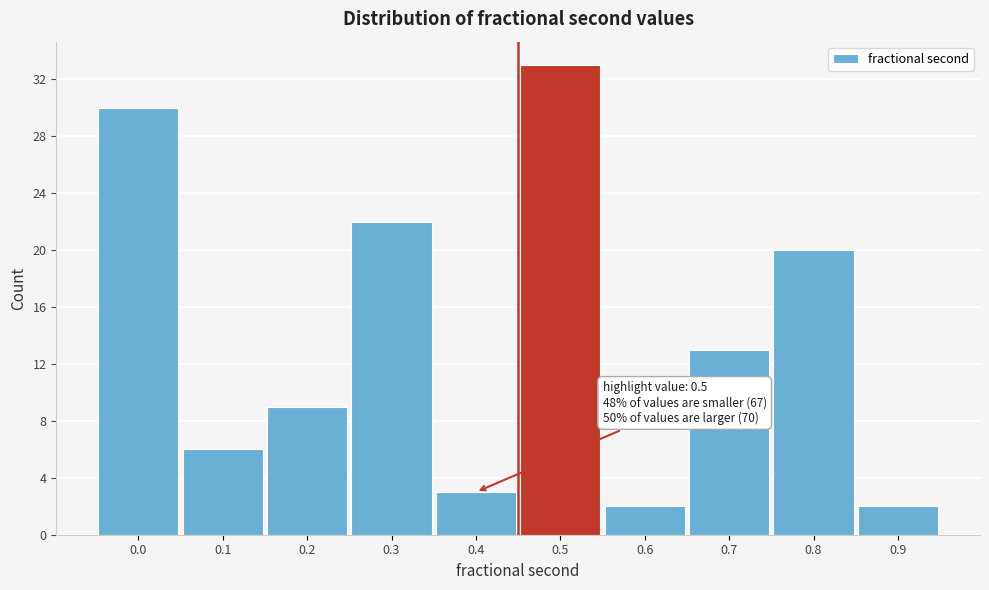

Reading left to right, transcribe all the data shown in this chart.

30	6	9	22	3	33	2	13	20	2